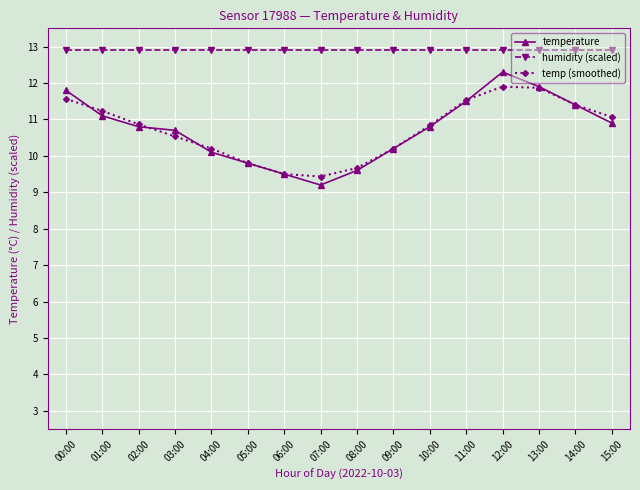

The temperature series shows 3.1 at 05:00. True or false?

False